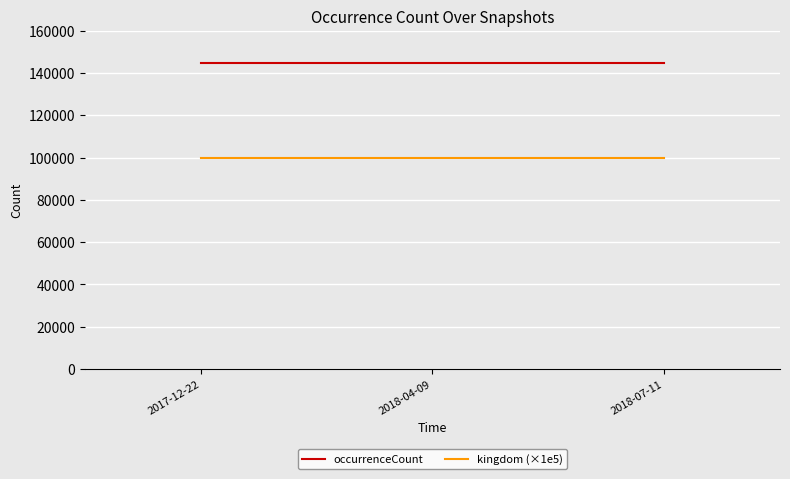

Reading left to right, transcribe all the data shown in this chart.

occurrenceCount: 144568	144568	144568
kingdom (×1e5): 100000	100000	100000